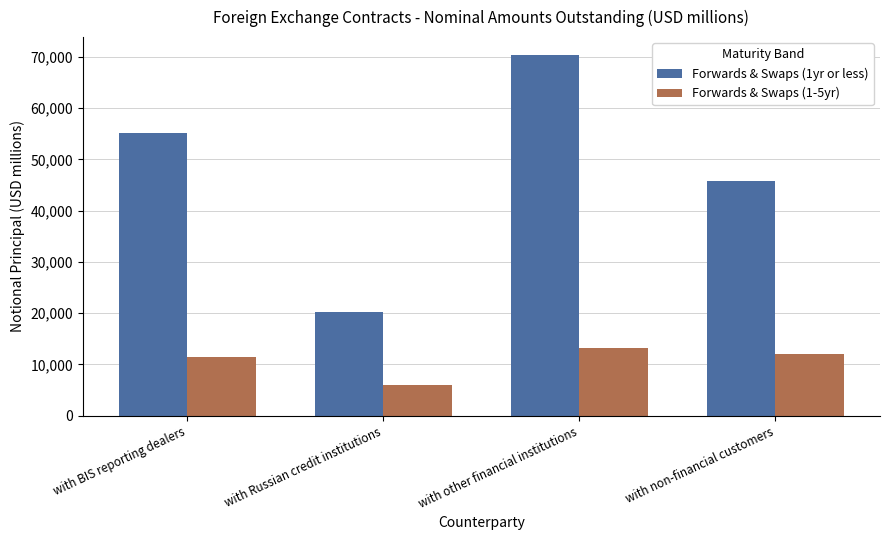

Reading right to left, what are all the values shown in this chart?

Forwards & Swaps (1yr or less): 45840.4	70314.2	20208.6	55057.8
Forwards & Swaps (1-5yr): 11981.7	13172.6	6065.6	11501.3